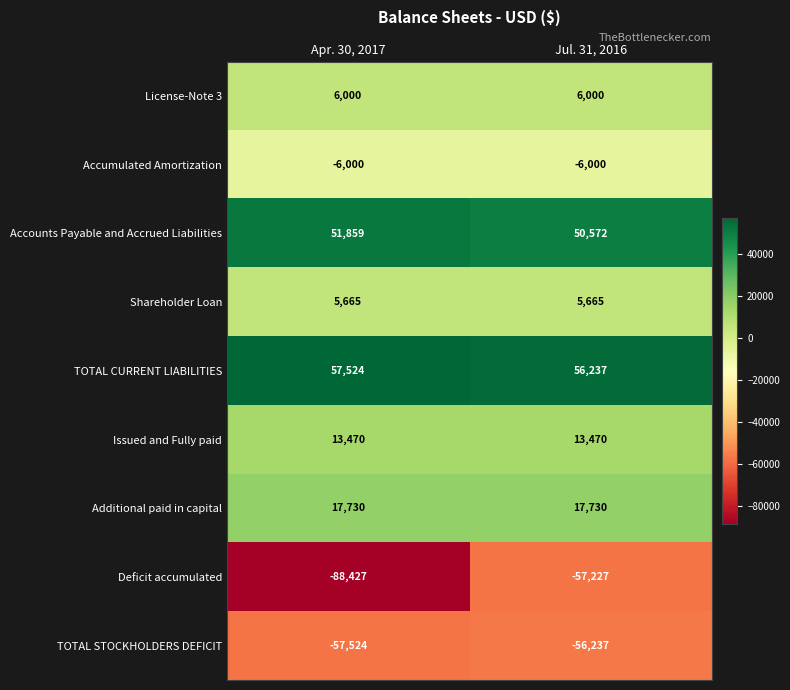

At which category is the sum across all series the highest?

Jul. 31, 2016